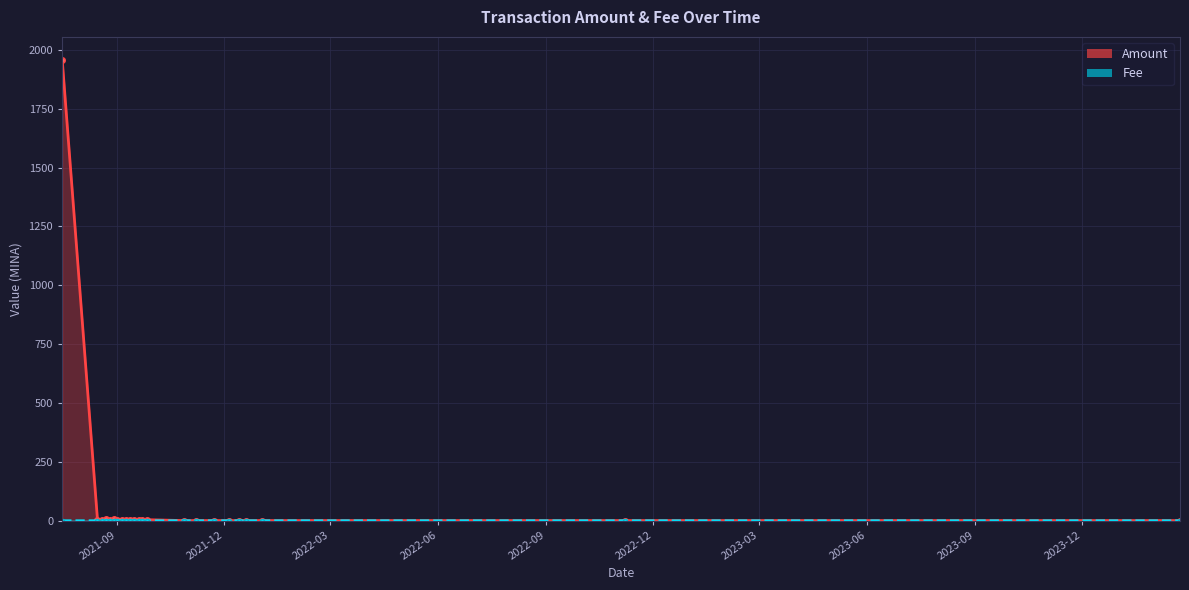

How many Fee values are between 0 and 1?

23